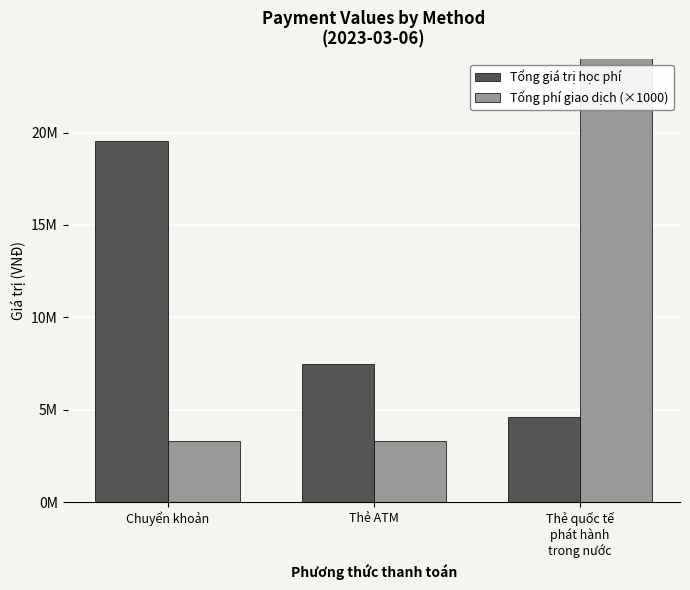

At which label does Tổng phí giao dịch (×1000) reach its minimum?

Chuyển khoản